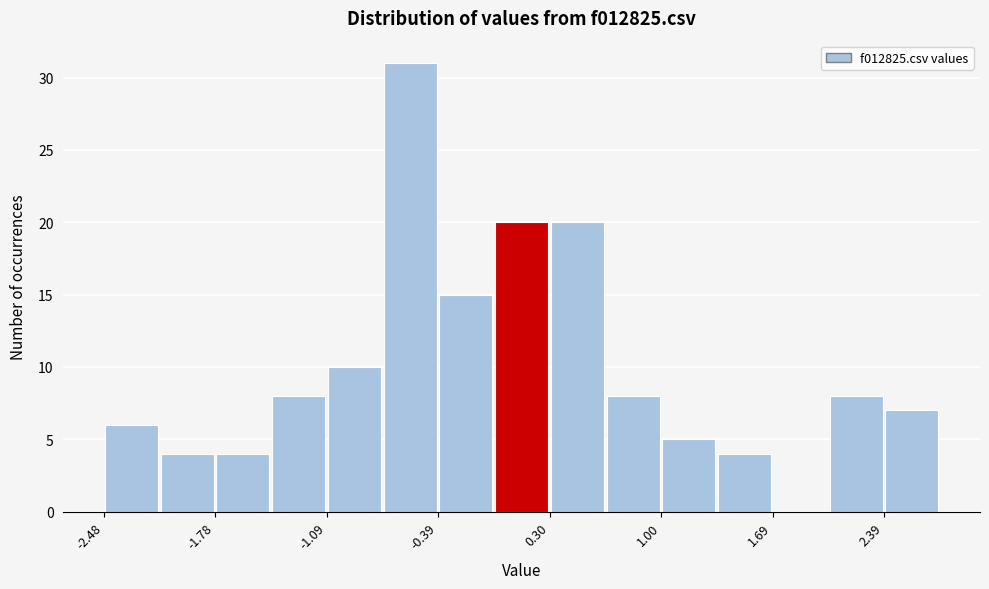

Around what value on the x-axis is the tallest bar? Give the approximate position of its centre, as read against the axis.

-0.6